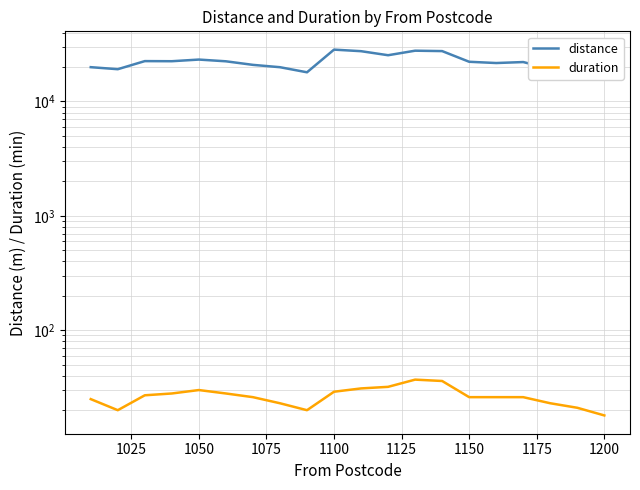

True or false: distance and duration intersect in this chart.

False